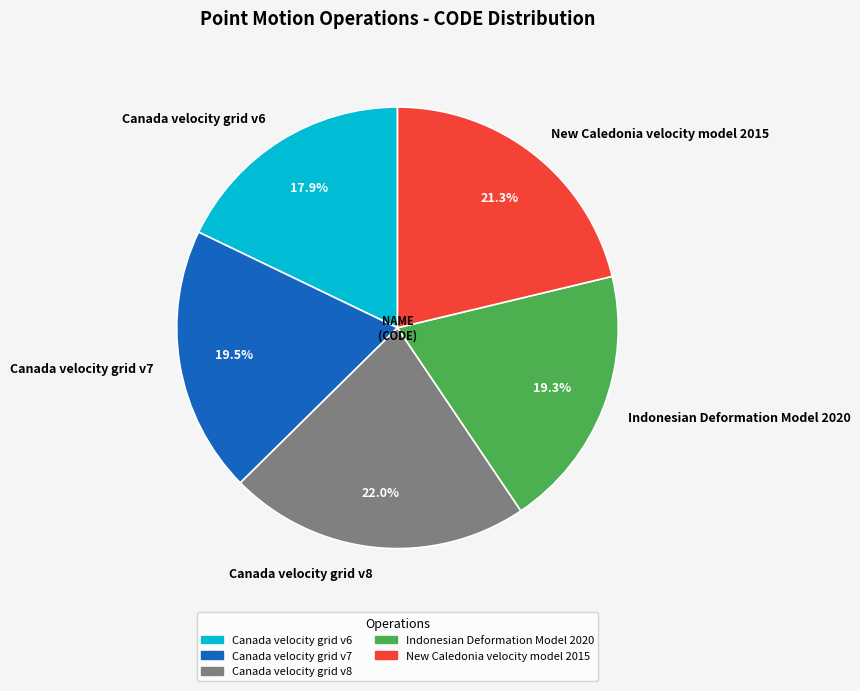

Count the number of slices in the pie.

5